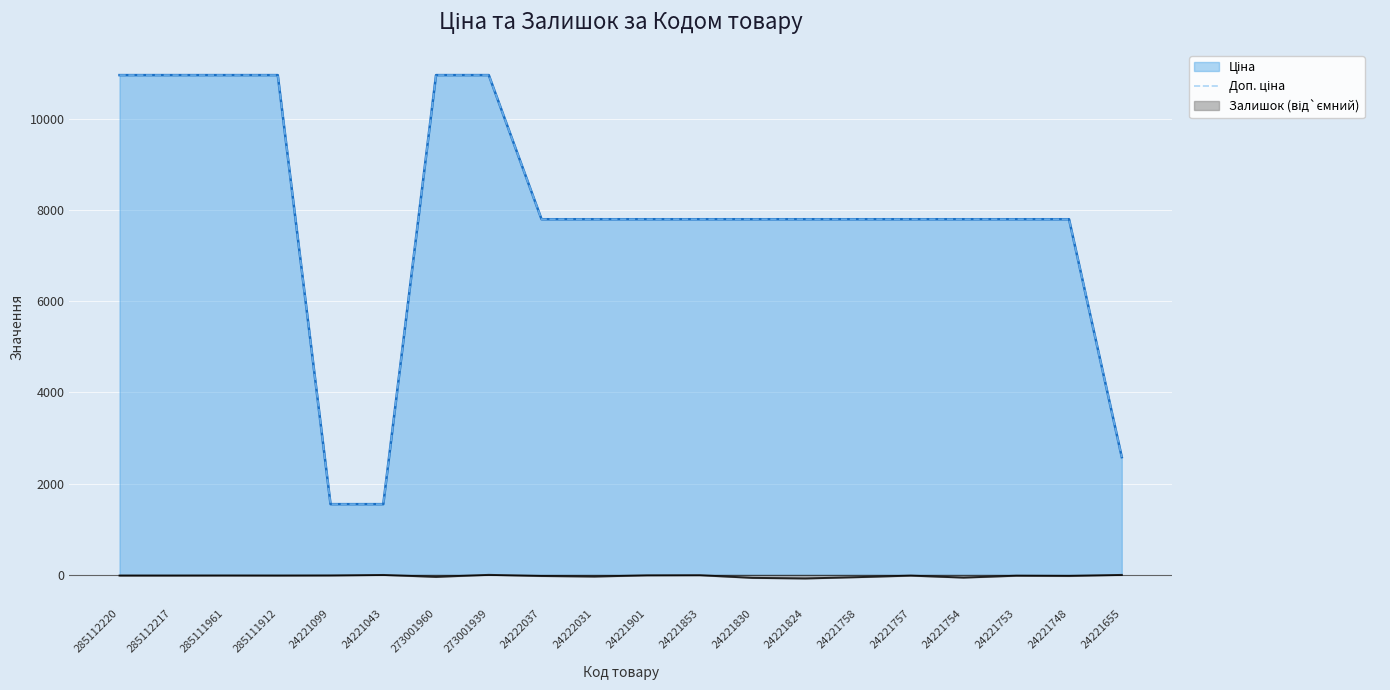

Where does the data first go above 7792?

285112220